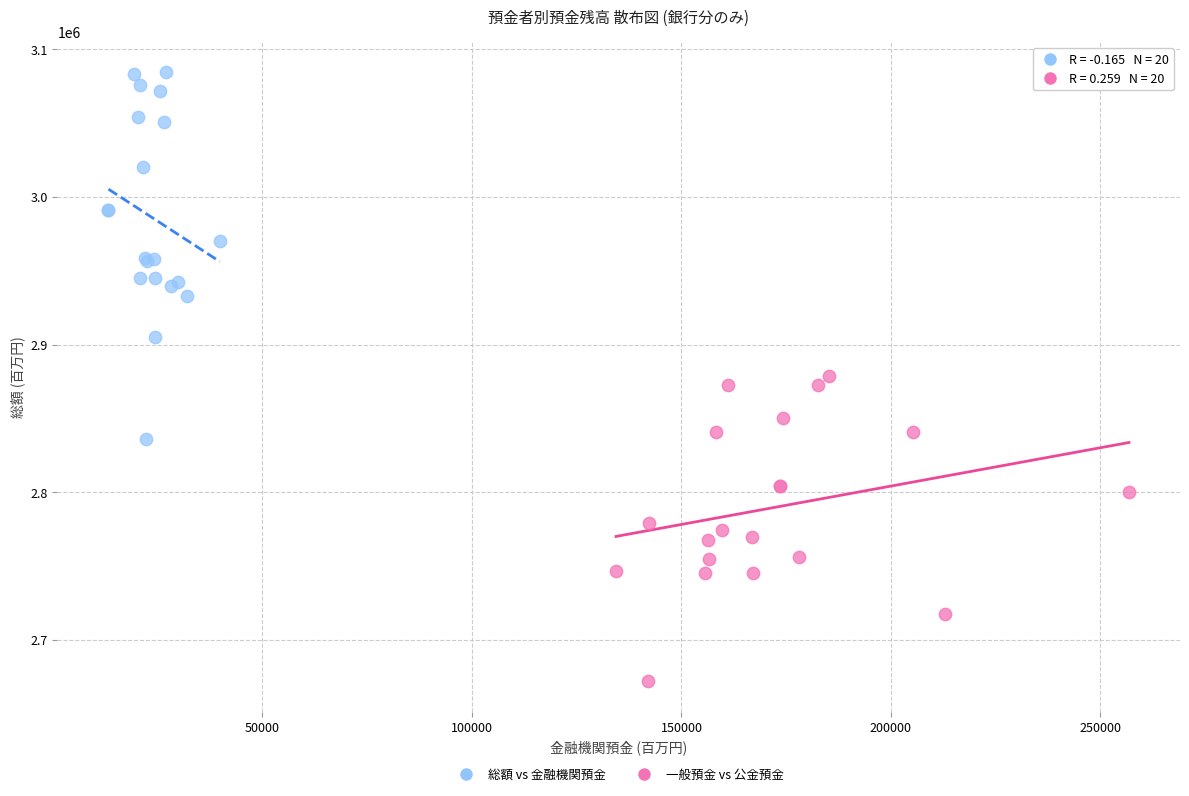

Which series has the largest Y range (max minus min)?

総額 vs 金融機関預金